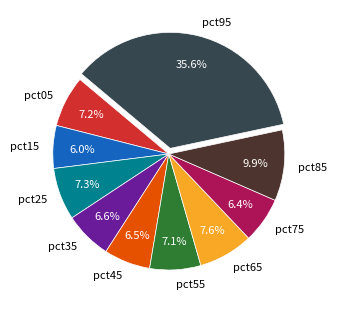

How many segments does this pie chart have?

10